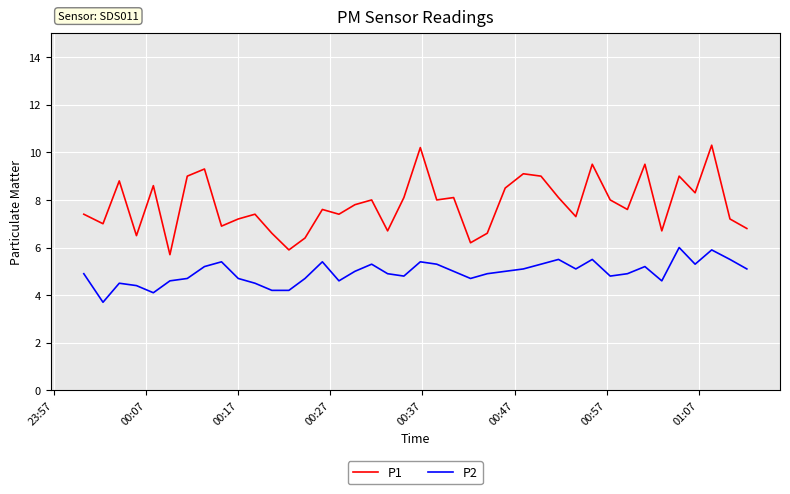

Which series has the widest spread of values?

P1